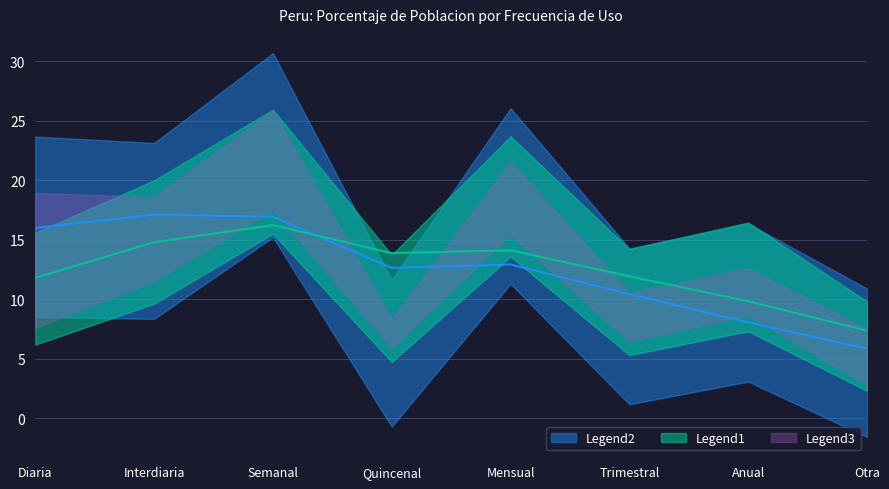

What is the approximate value of Hombre - Poblacion at Anual?

9.6